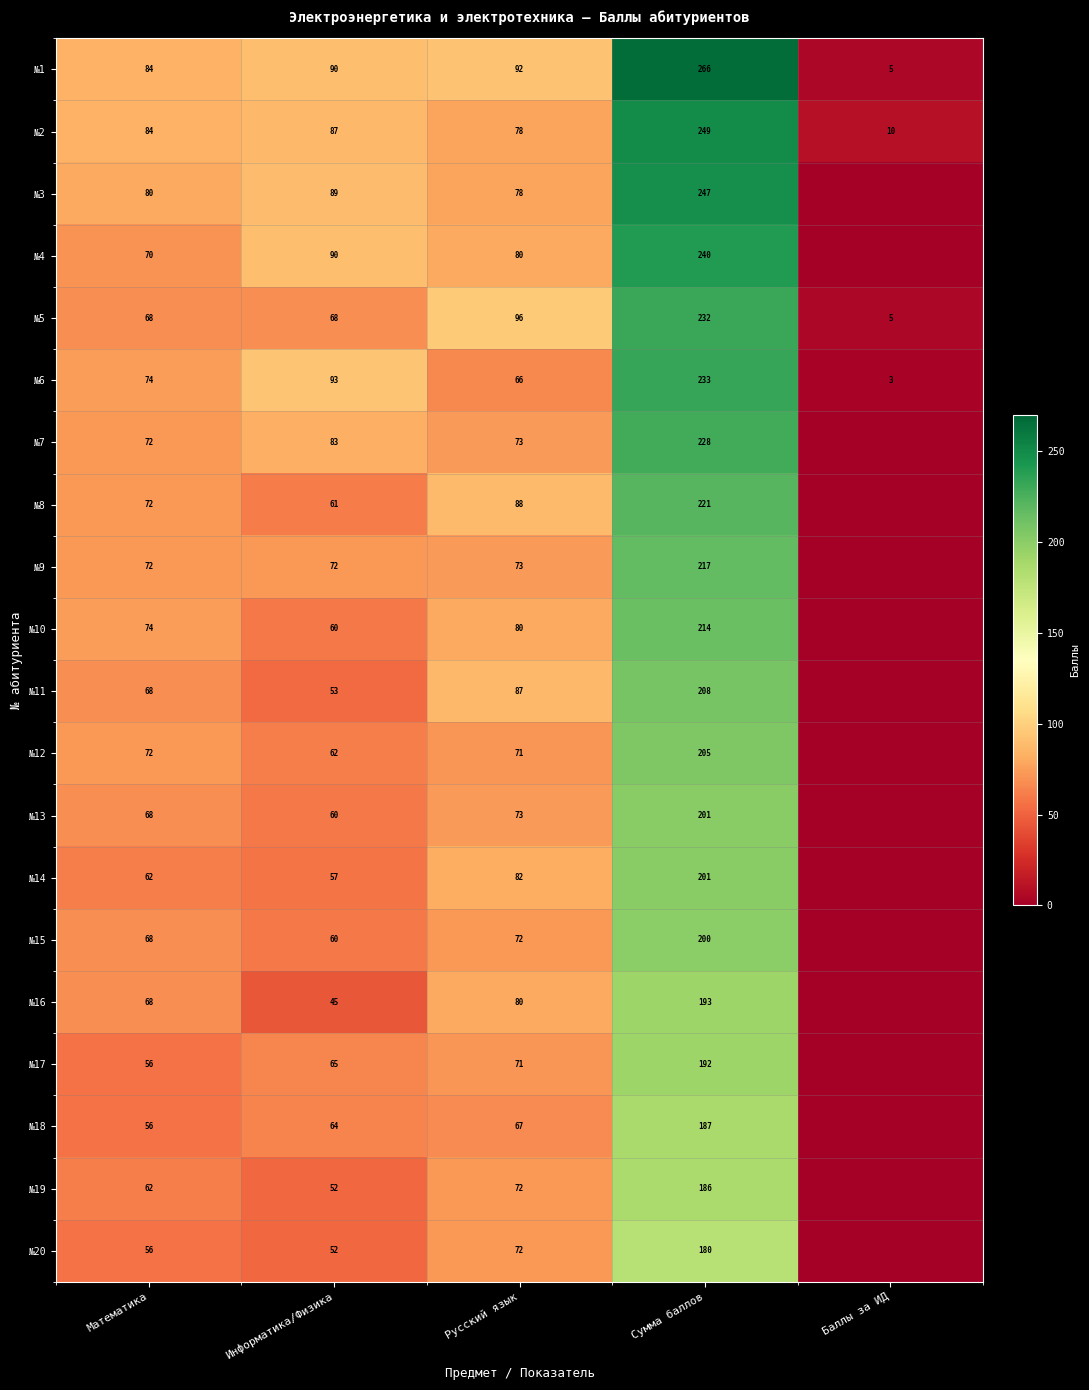

What is the difference between the highest and lowest values at Русский язык?

30